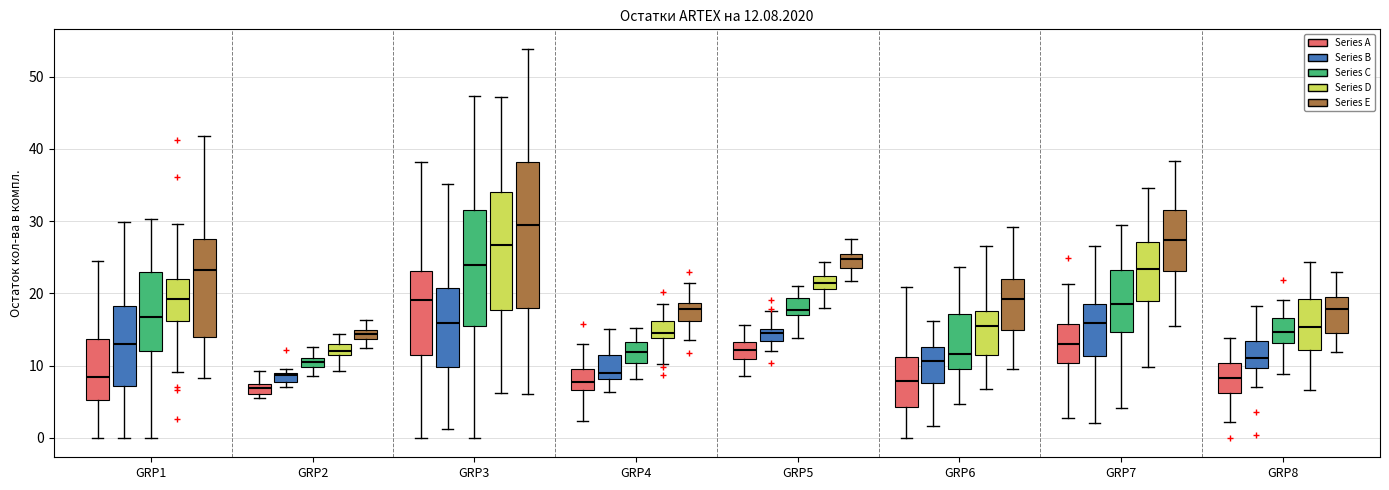

Which box is the tallest, from its lower edge to its upper edge?

GRP3 (Series E)